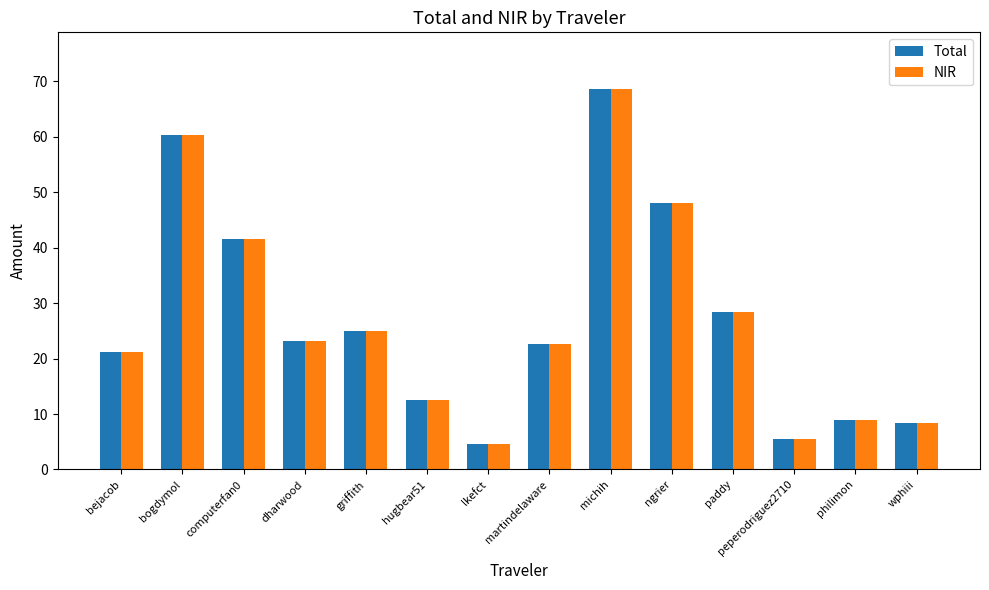

At which category does the chart reach its peak across all series?

michih